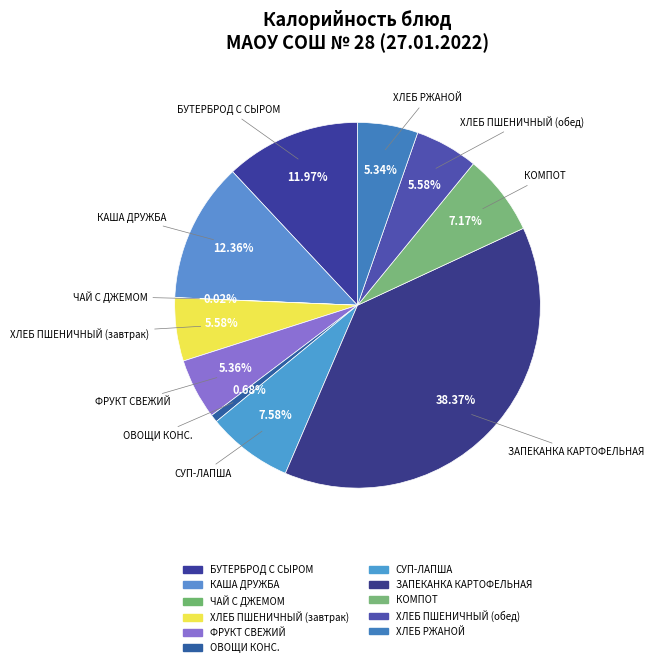

To the nearest percent, what is the average slice percentage?

9%